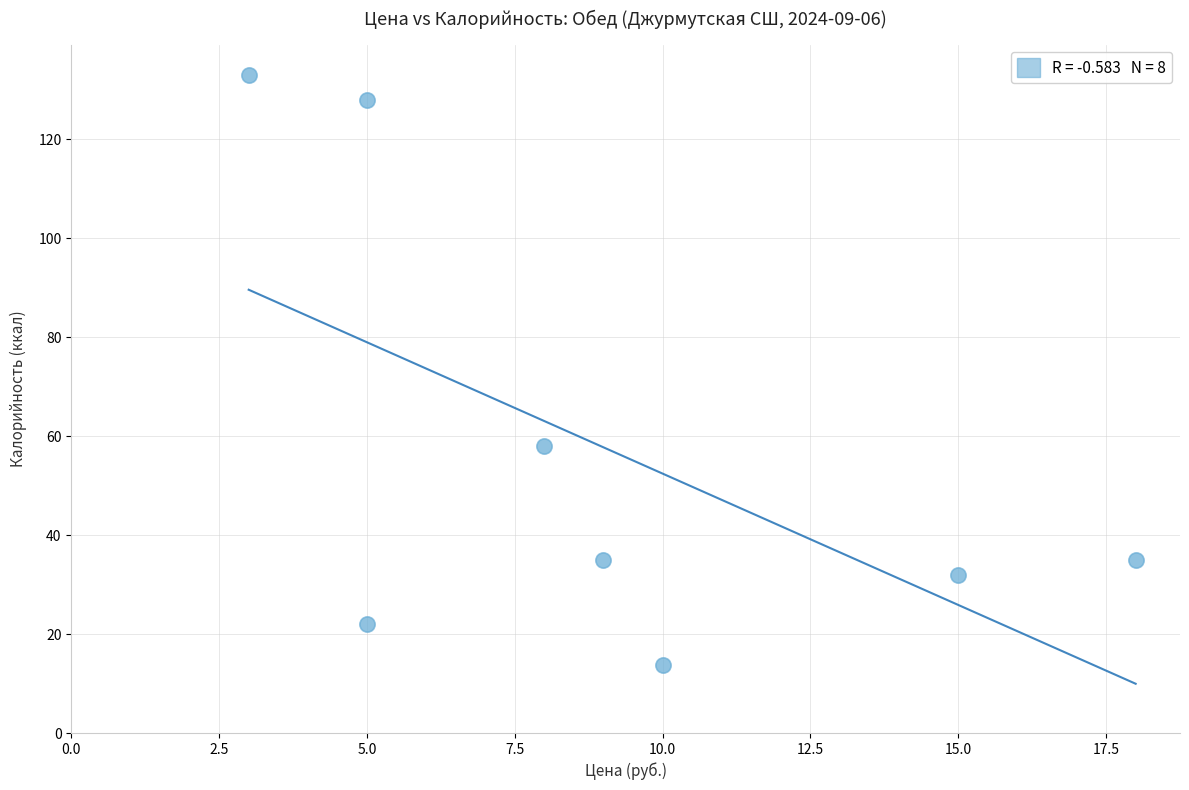

What is the range of Y values (max minus min)?

119.3